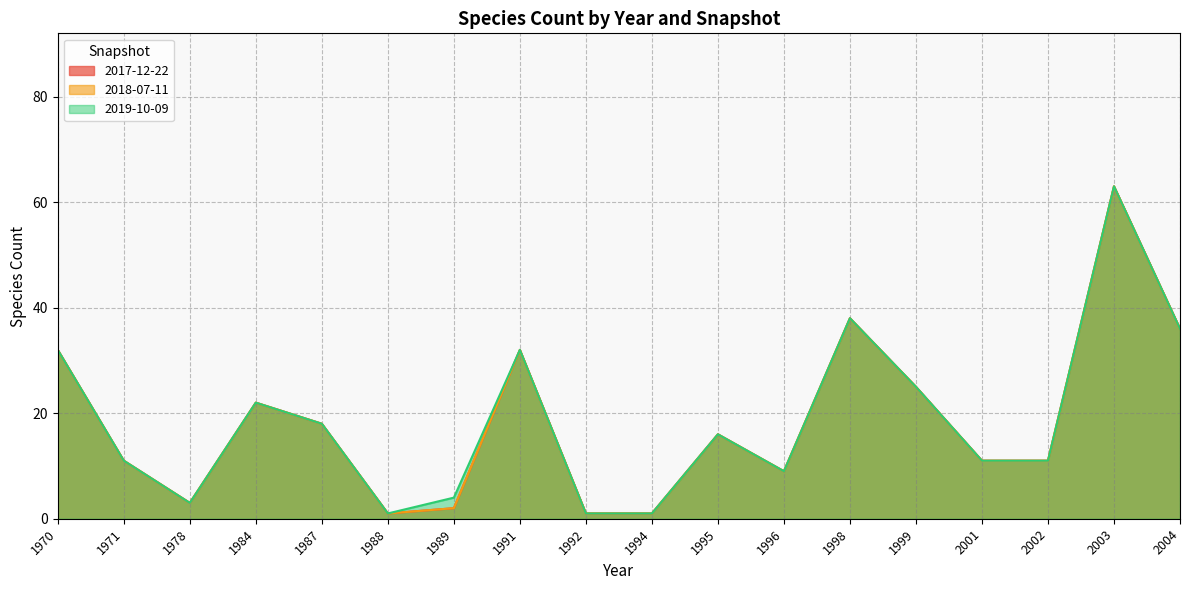

At which category does the chart reach its peak across all series?

2003